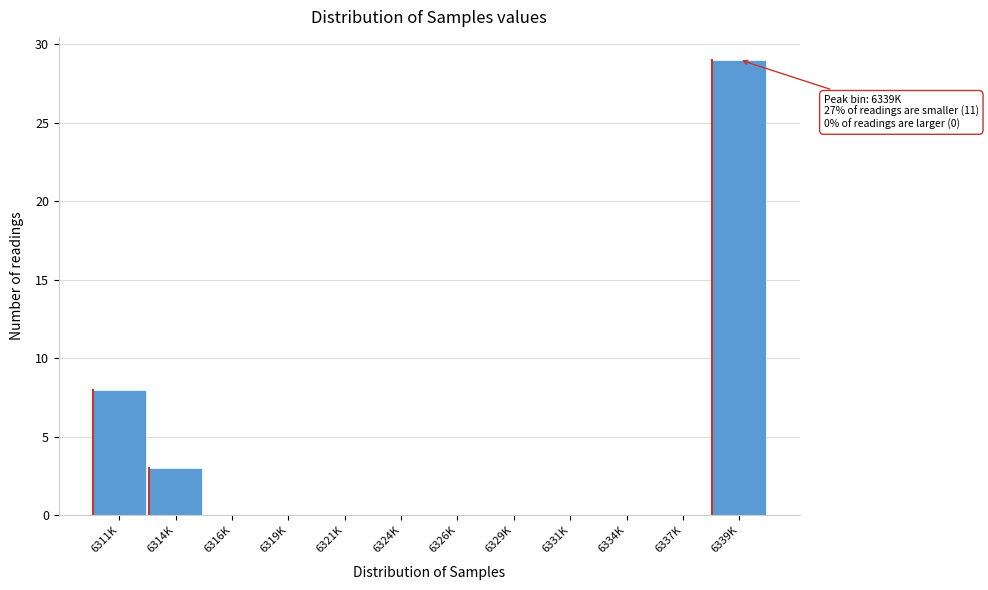

Reading left to right, extract all data points from this chart.

6311K=8	6314K=3	6316K=0	6319K=0	6321K=0	6324K=0	6326K=0	6329K=0	6331K=0	6334K=0	6337K=0	6339K=29